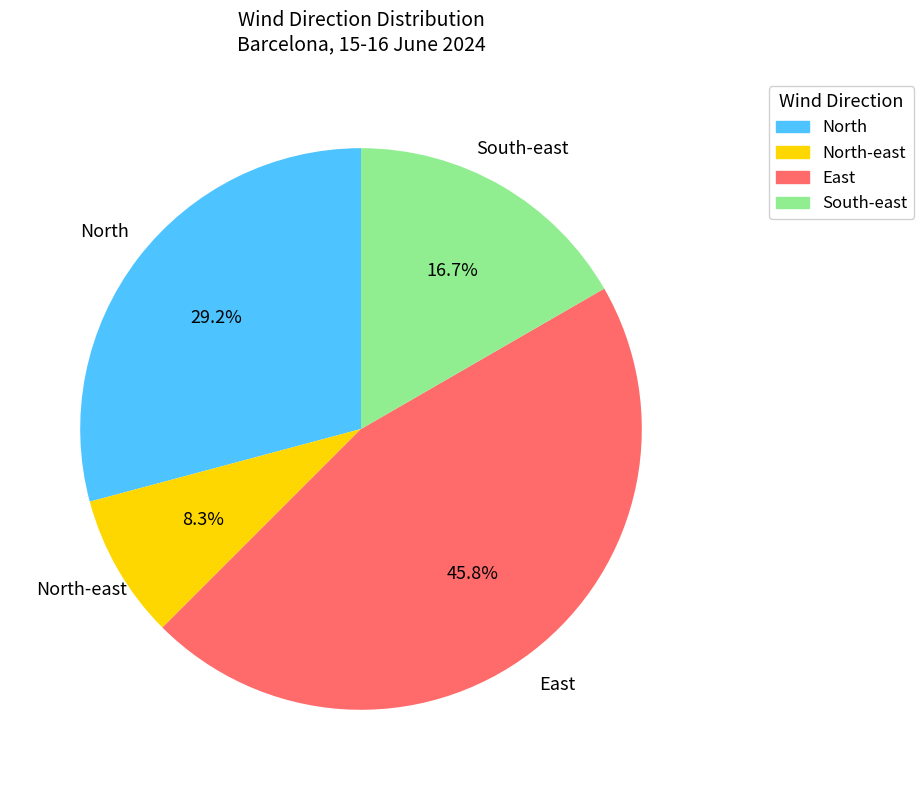

Does any single category account for the majority?

No